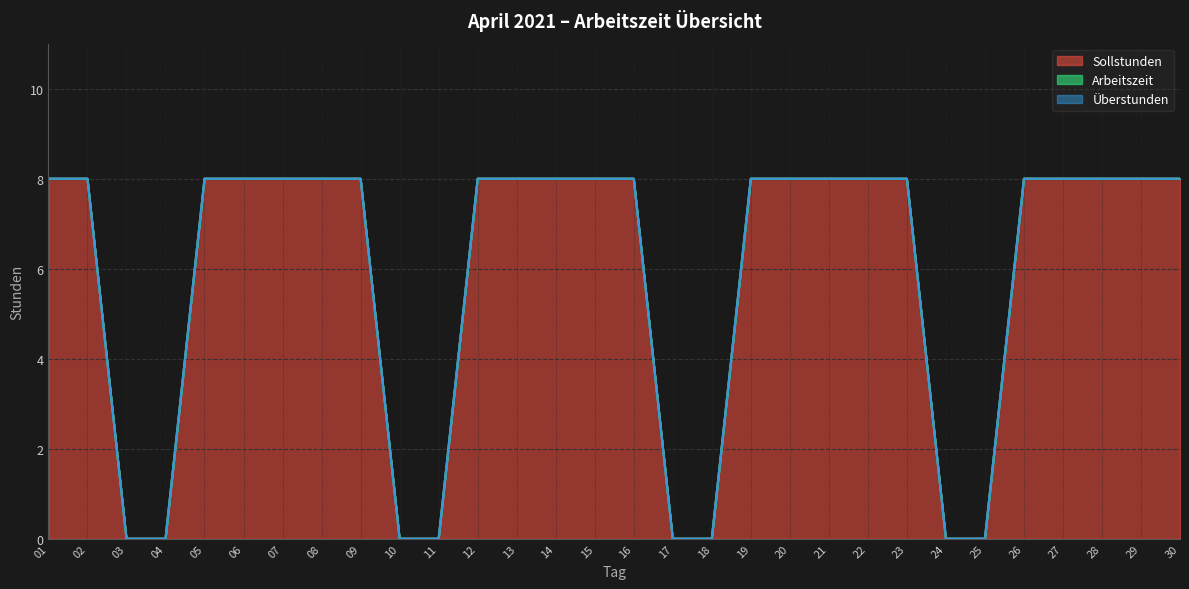

Which category has the lowest value in the Sollstunden series?

03